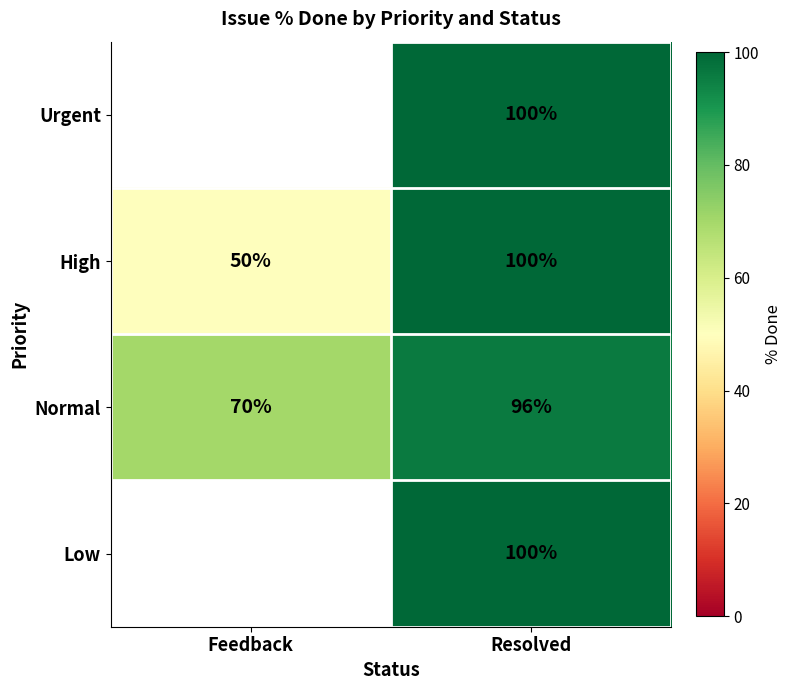

What is the difference between the maximum and minimum values in the Normal series?

26